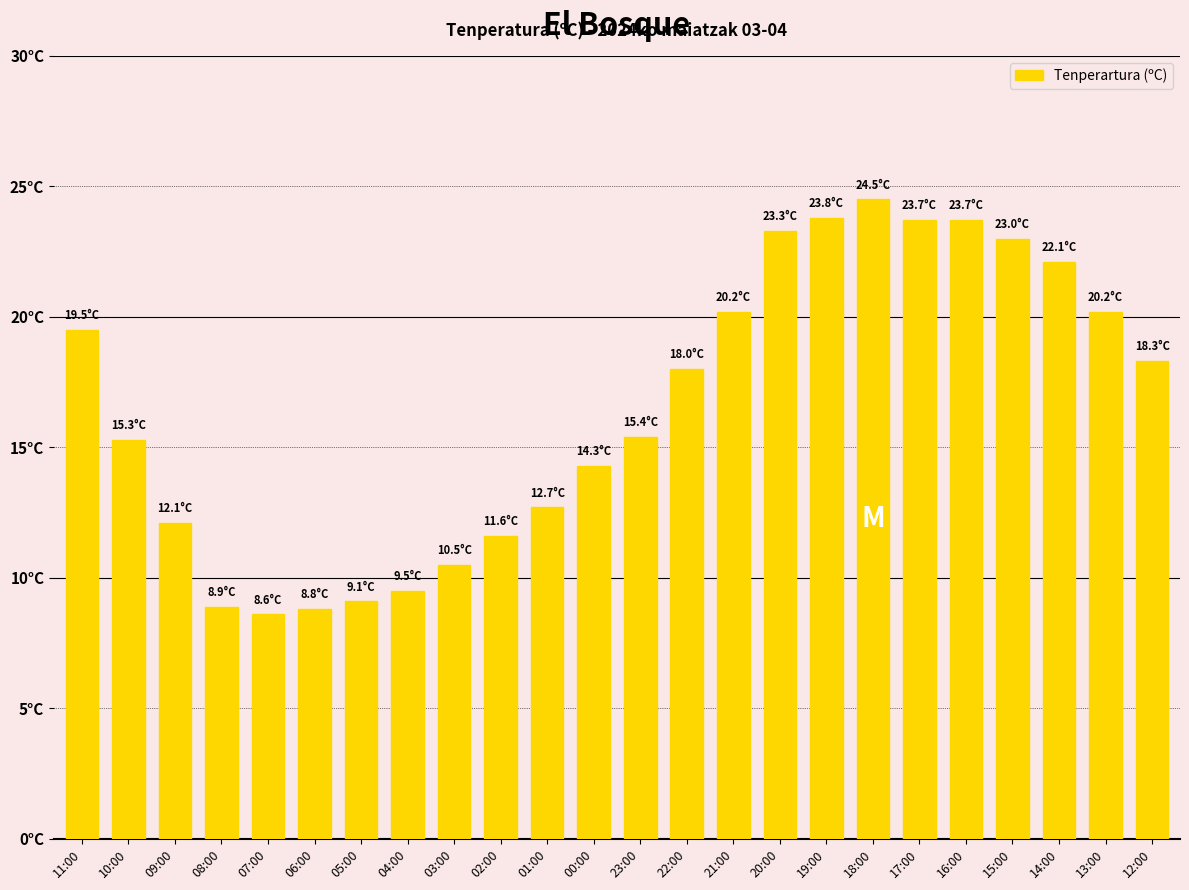

Which has a higher value, 19:00 or 20:00?

19:00